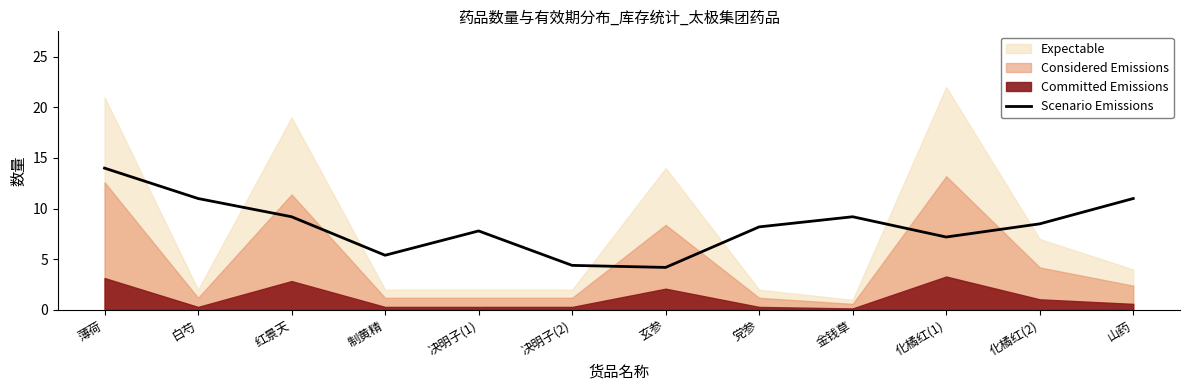

What is the highest value of the Scenario Emissions series?

14.0